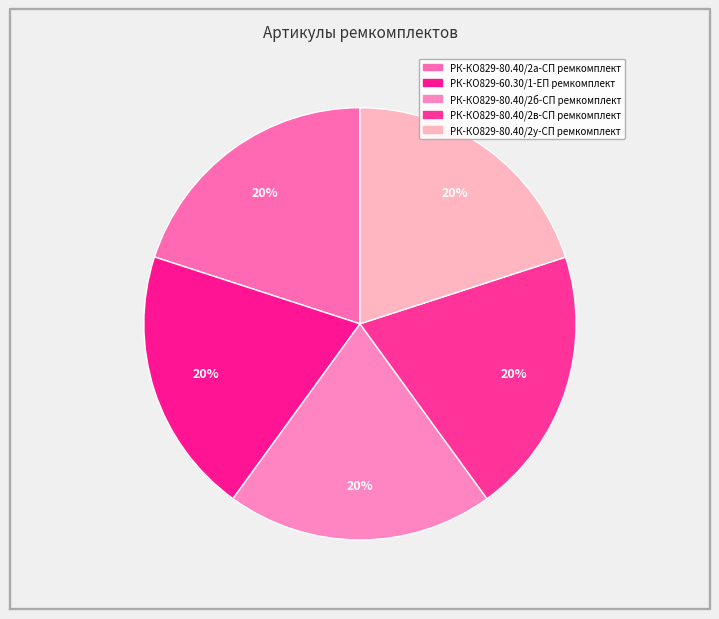

What percentage do РК-КО829-80.40/2б-СП ремкомплект and РК-КО829-80.40/2а-СП ремкомплект together represent?

40.0%